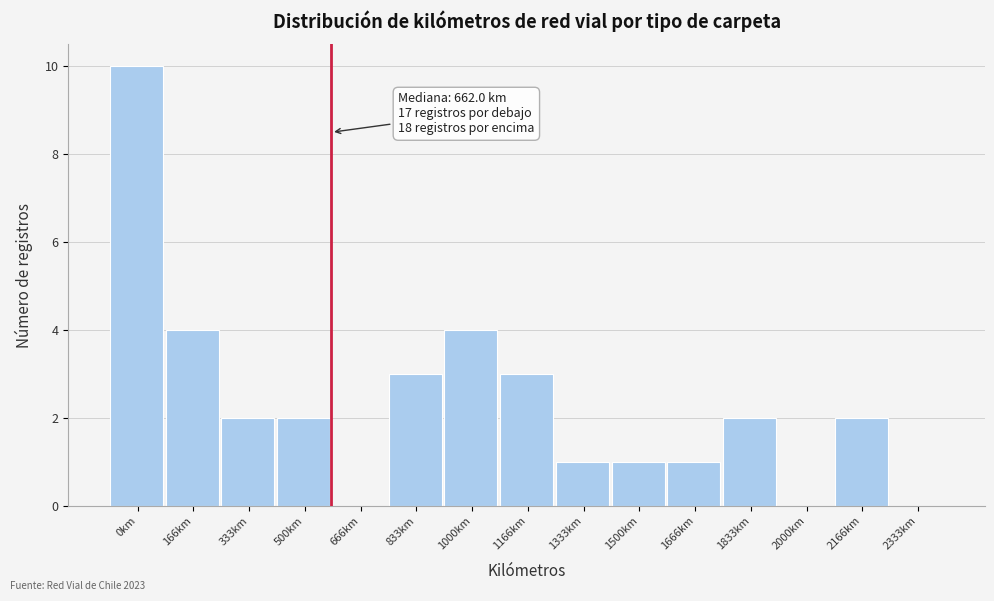

Reading left to right, what are all the values shown in this chart?

0km=10	166km=4	333km=2	500km=2	666km=0	833km=3	1000km=4	1166km=3	1333km=1	1500km=1	1666km=1	1833km=2	2000km=0	2166km=2	2333km=0